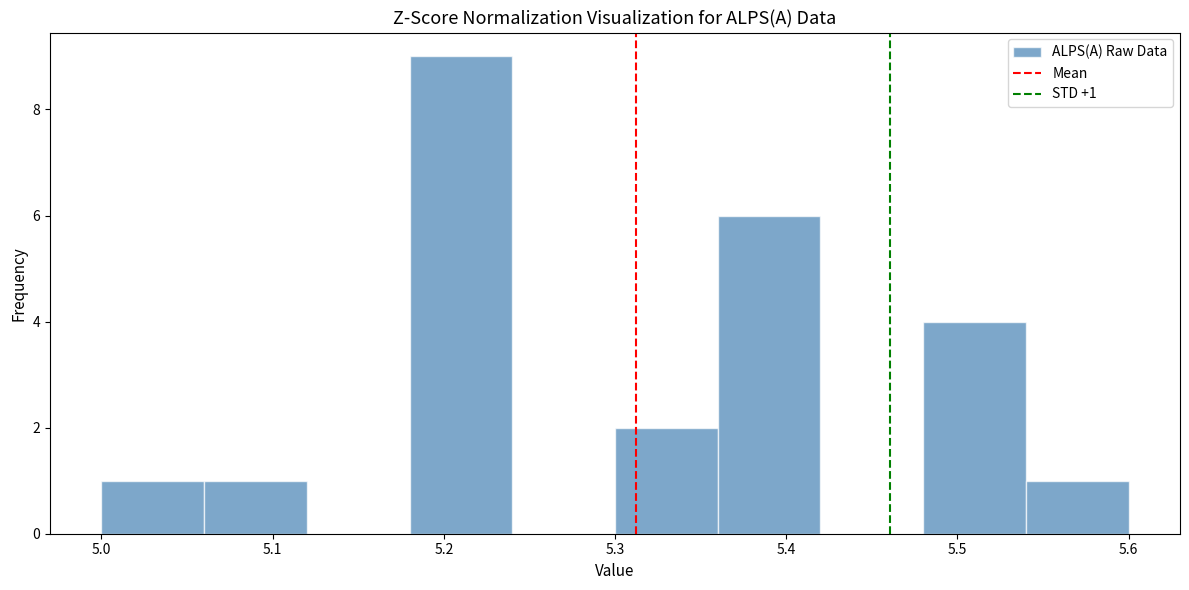

Over which range of the x-axis is the bar tallest?

5.18 to 5.24